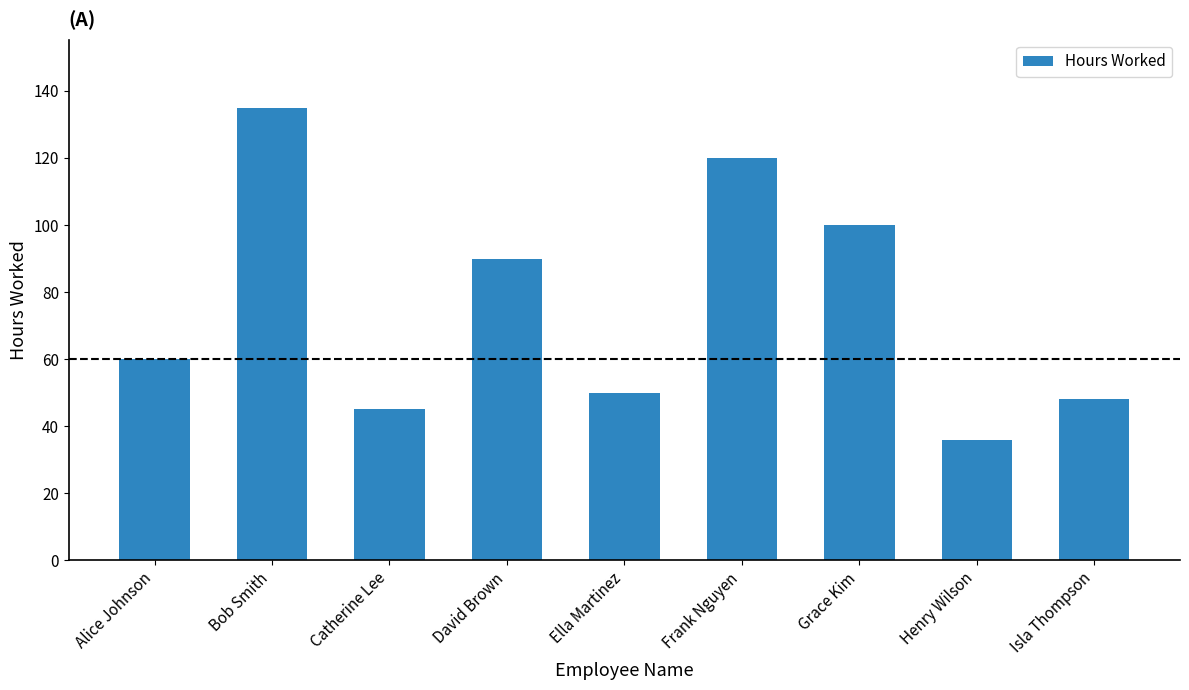

Rank the categories by value from highest to lowest.

Bob Smith, Frank Nguyen, Grace Kim, David Brown, Alice Johnson, Ella Martinez, Isla Thompson, Catherine Lee, Henry Wilson